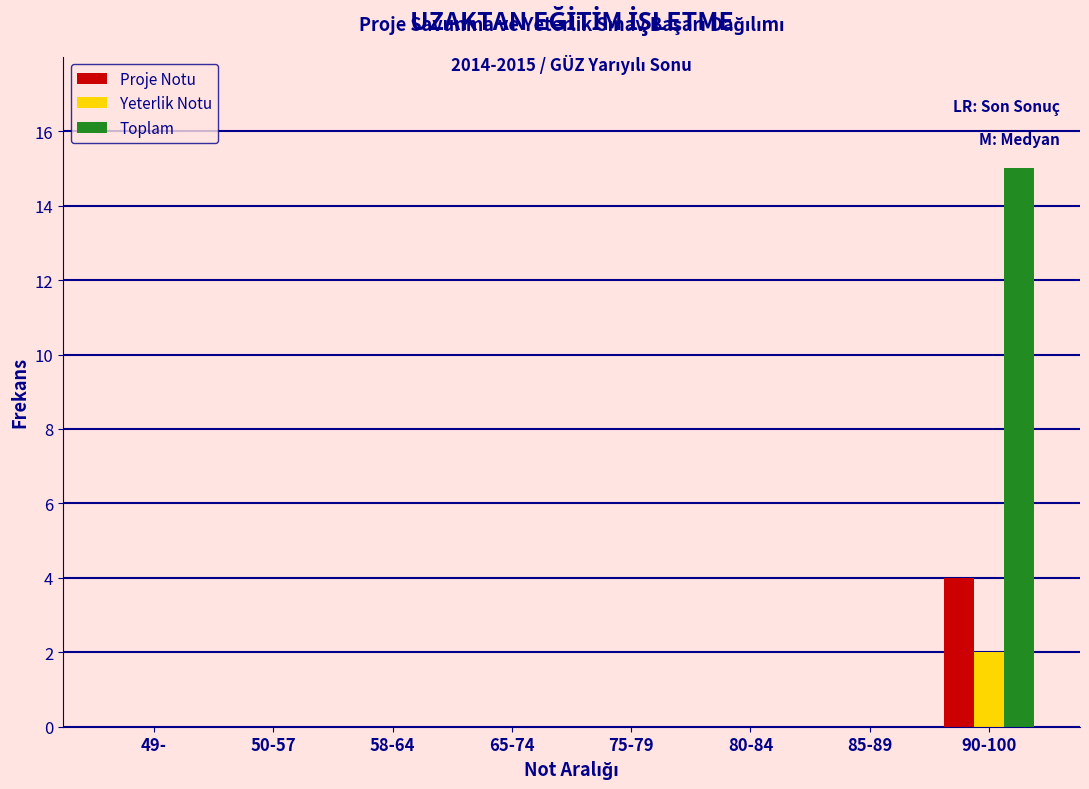

Reading left to right, list all the values displayed in this chart.

Proje Notu: 49-=0	50-57=0	58-64=0	65-74=0	75-79=0	80-84=0	85-89=0	90-100=4
Yeterlik Notu: 49-=0	50-57=0	58-64=0	65-74=0	75-79=0	80-84=0	85-89=0	90-100=2
Toplam: 49-=0	50-57=0	58-64=0	65-74=0	75-79=0	80-84=0	85-89=0	90-100=15